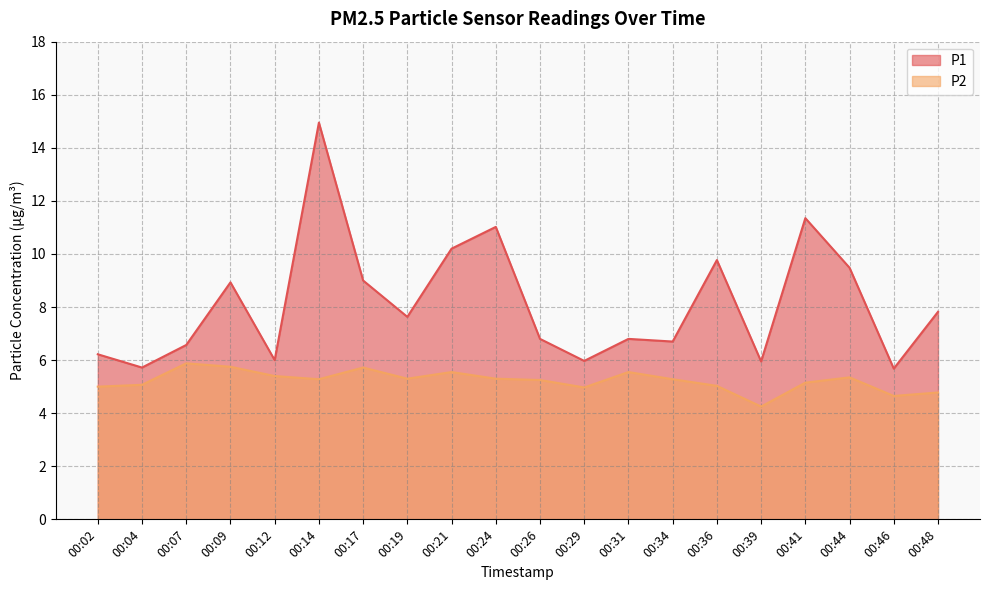

List the series in order of their peak value, highest first.

P1, P2